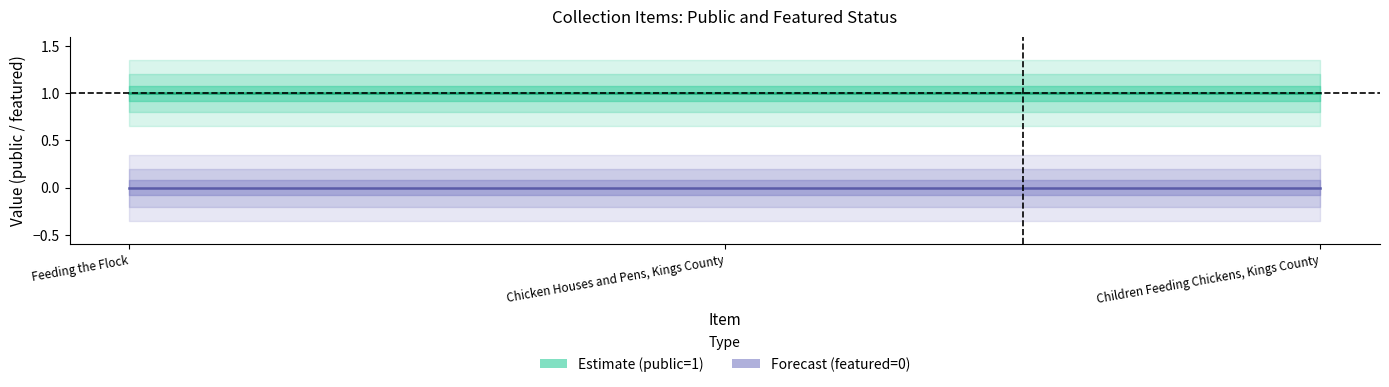

The Estimate series shows 0 at Chicken Houses and Pens, Kings County. True or false?

False